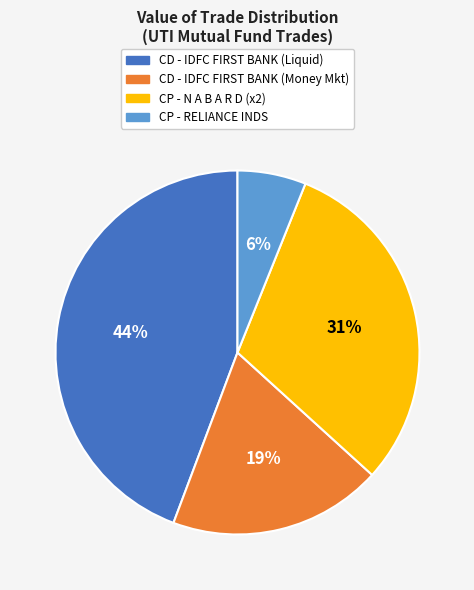

Is there a majority slice in this chart?

No